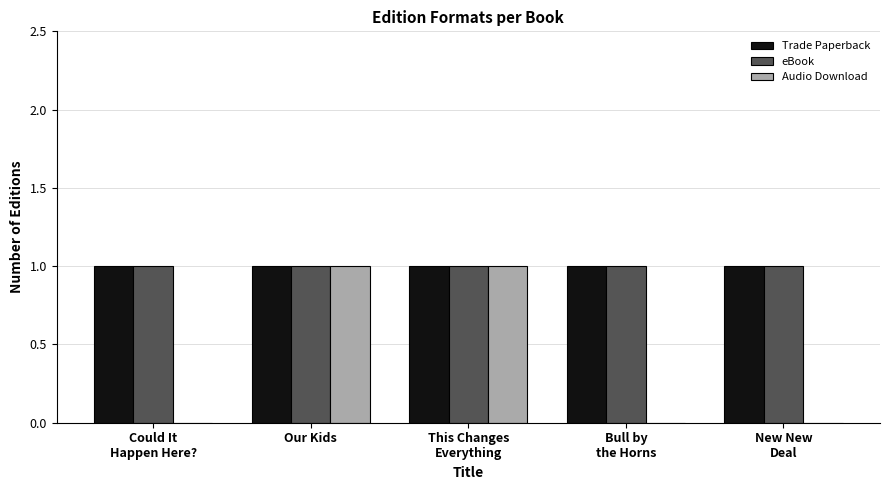

The value of eBook at Our Kids is 1. True or false?

True